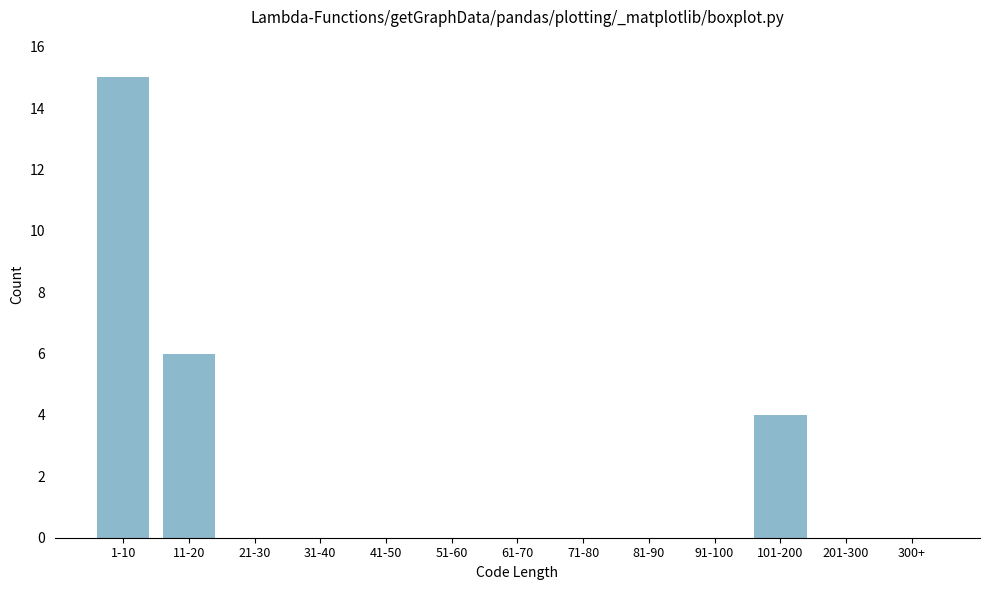

Reading left to right, what are all the values shown in this chart?

1-10=15	11-20=6	21-30=0	31-40=0	41-50=0	51-60=0	61-70=0	71-80=0	81-90=0	91-100=0	101-200=4	201-300=0	300+=0